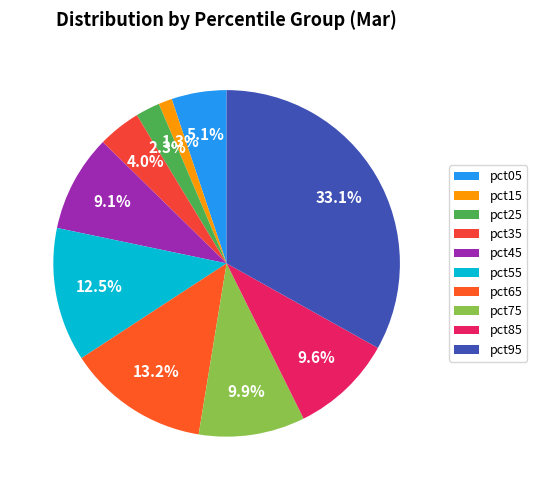

To the nearest percent, what percentage of the pie is pct25?

2%